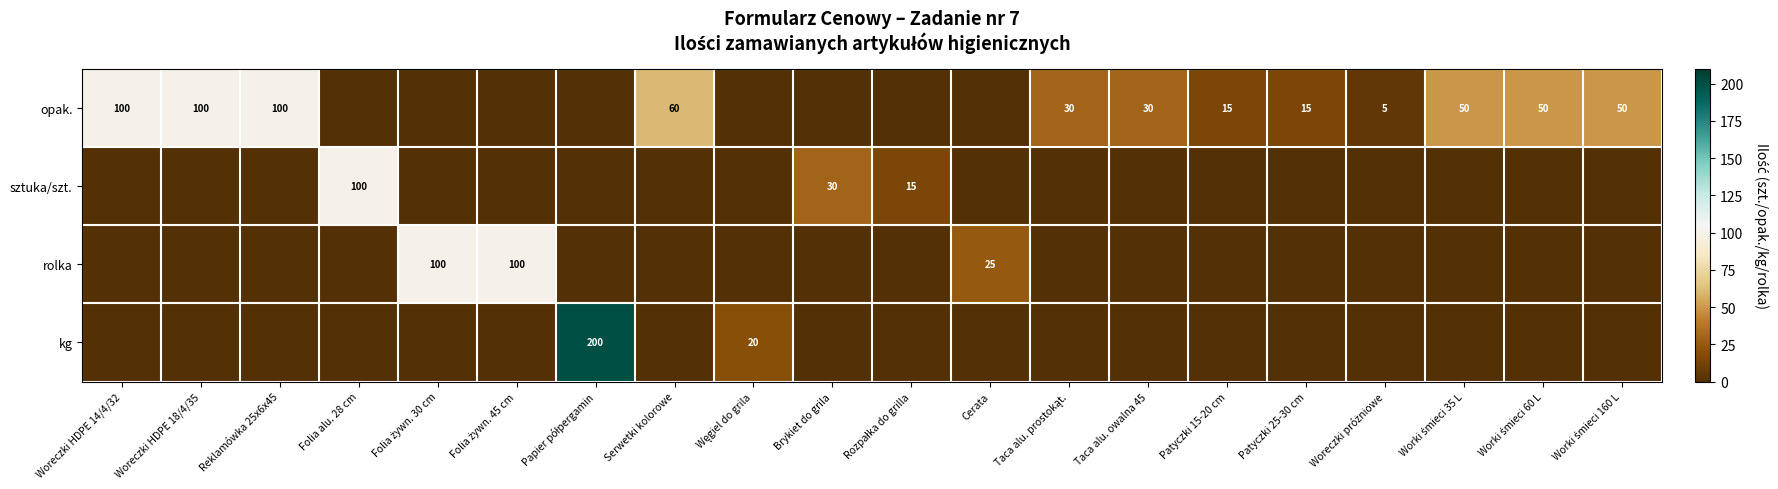

The sztuka/szt. series shows 30 at Brykiet do grila. True or false?

True